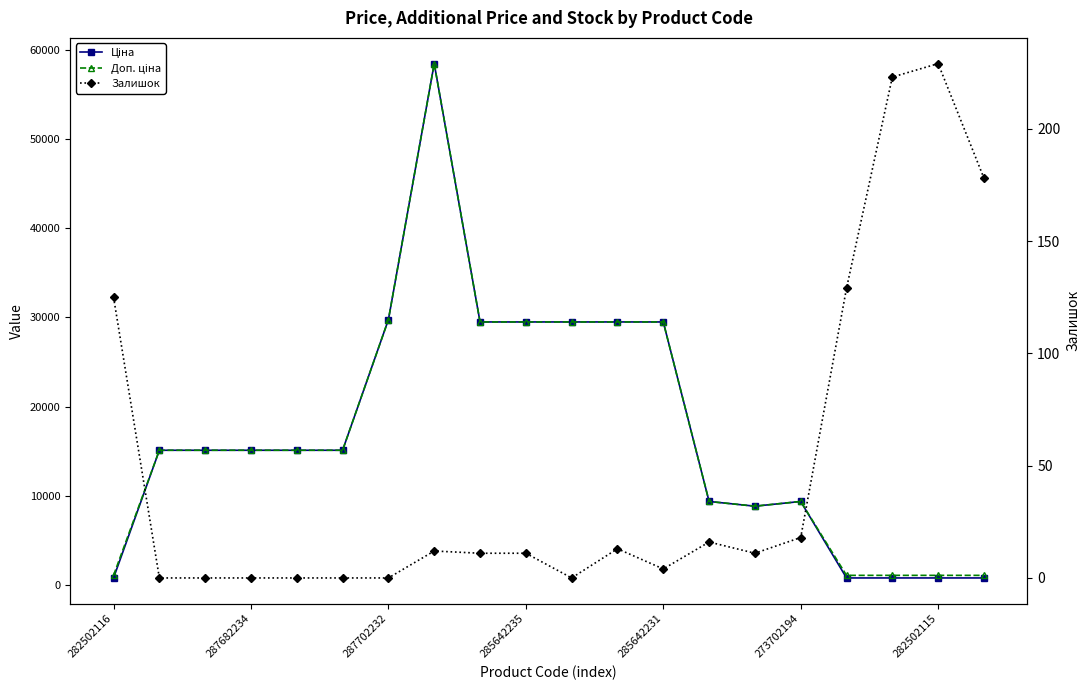

What is the difference between the Ціна values at 10 and 19?

28673.0